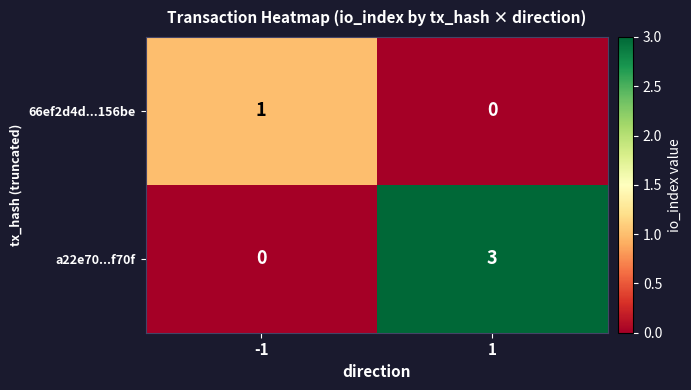

At 1, list the series in order from largest to smallest.

a22e70...f70f, 66ef2d4d...156be